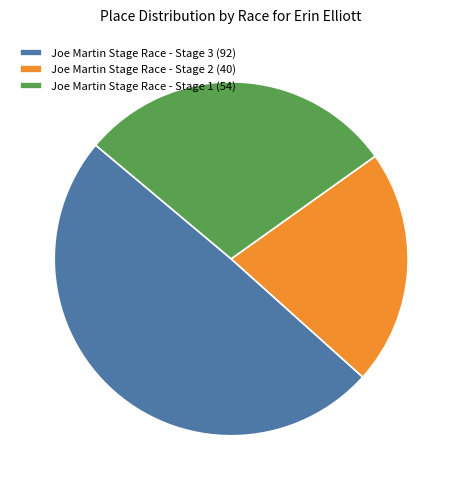

Which slice is the largest?

Joe Martin Stage Race - Stage 3